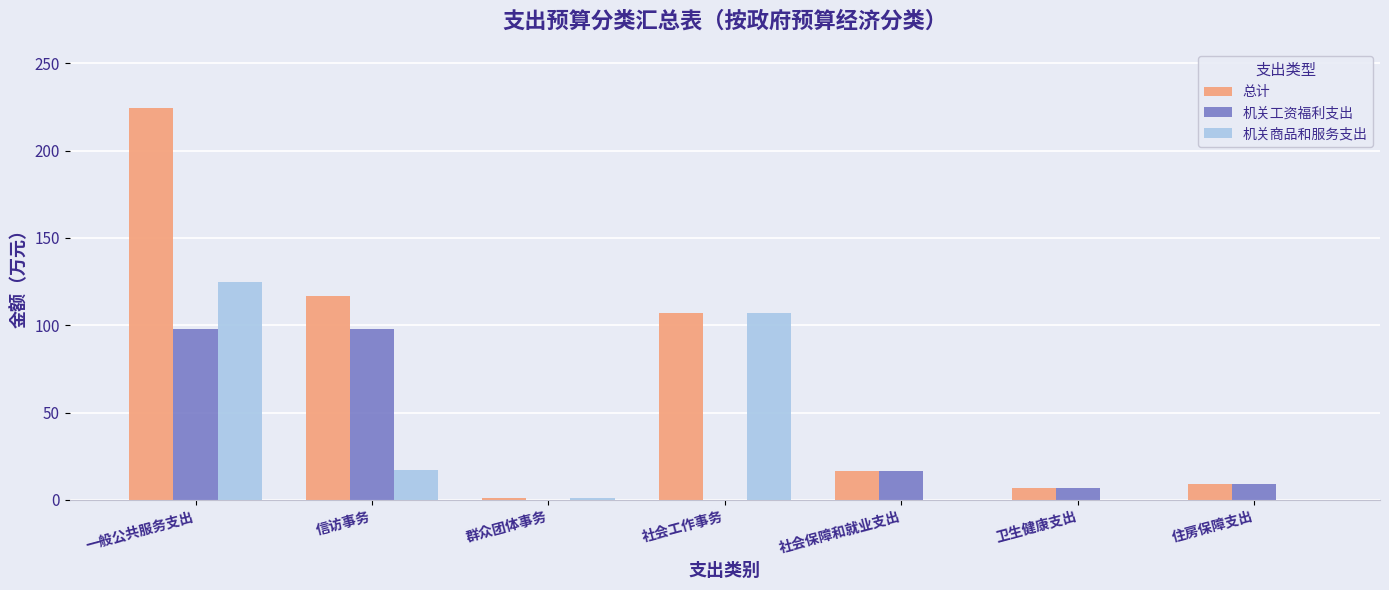

Is it true that 机关工资福利支出 equals 8.8 at 住房保障支出?

True